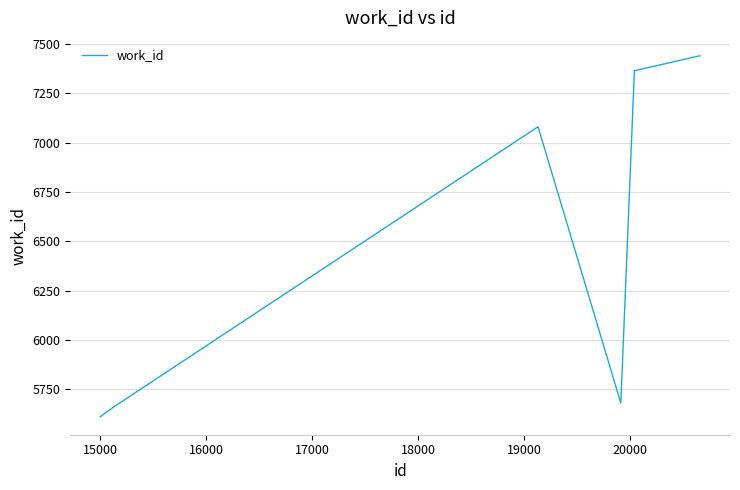

What is the greatest value displayed?

7439